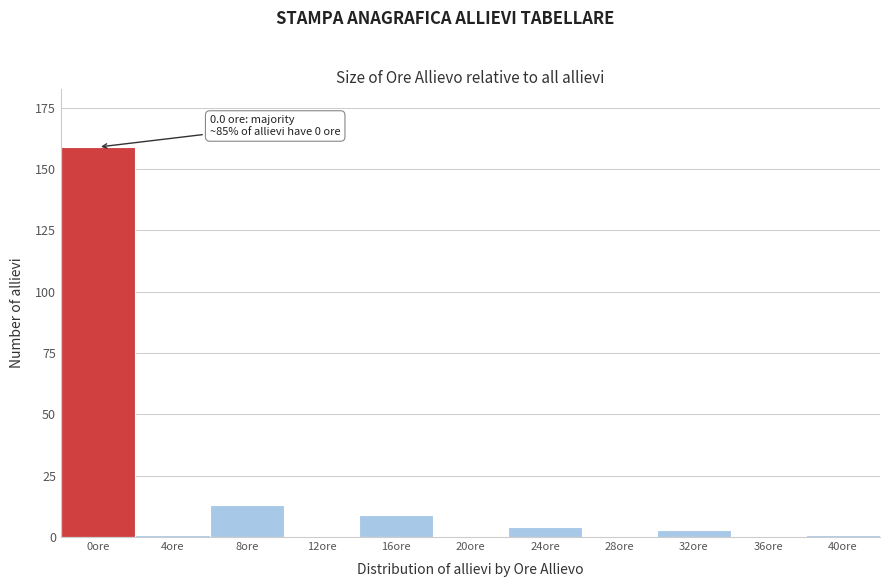

Reading right to left, what are all the values shown in this chart?

40ore=1	36ore=0	32ore=3	28ore=0	24ore=4	20ore=0	16ore=9	12ore=0	8ore=13	4ore=1	0ore=159